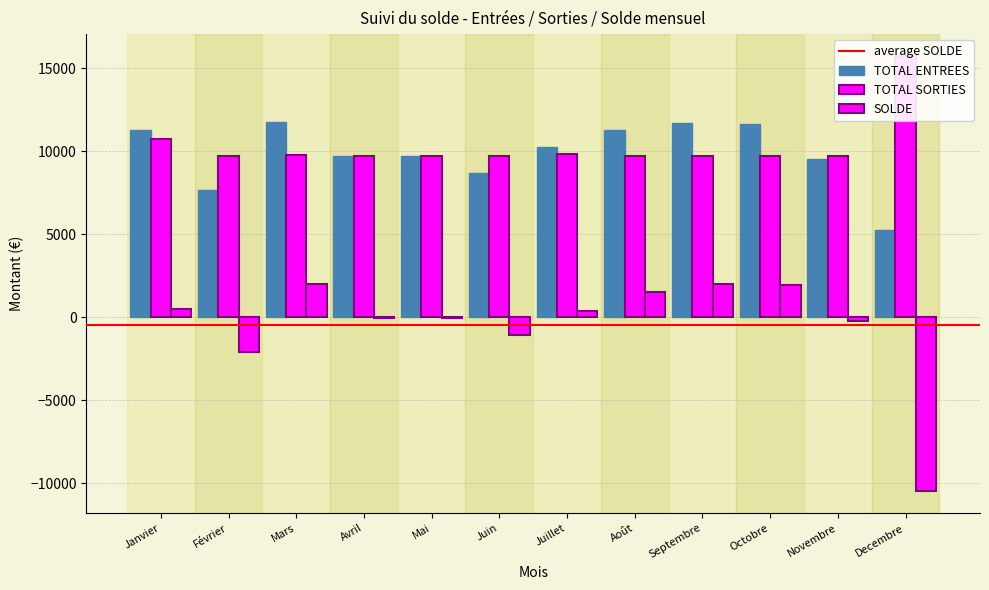

What is the total value across all series at Mai?

19427.6